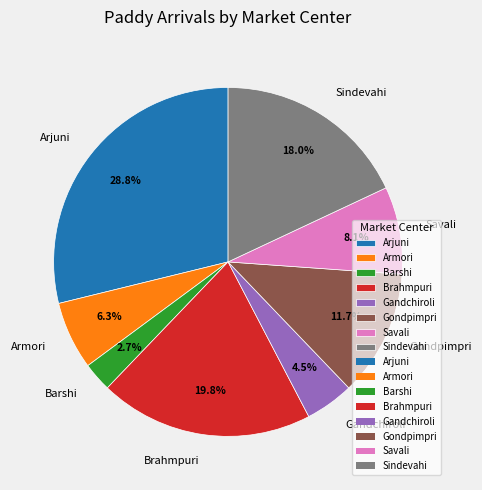

Which category has the smallest portion of the pie?

Barshi